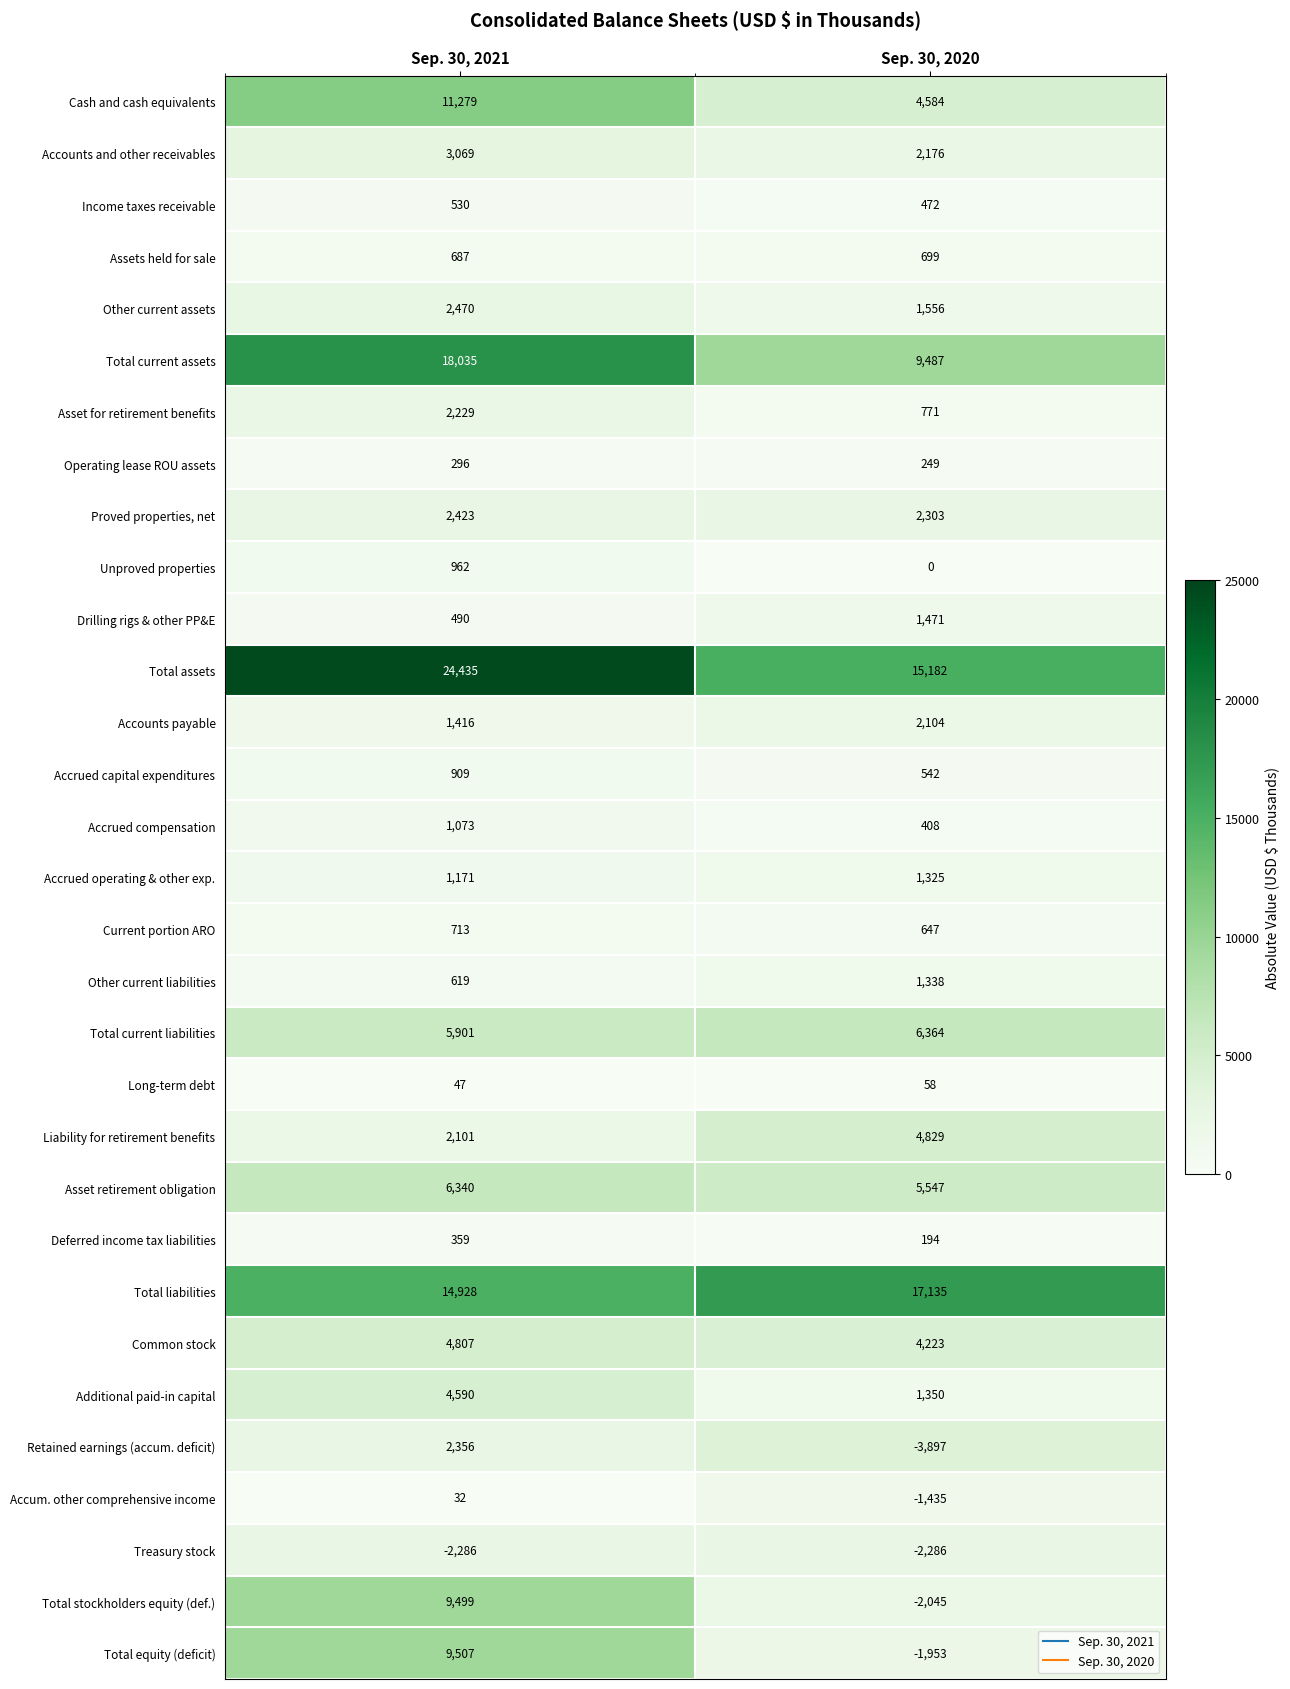

Which label corresponds to the largest value in the chart?

Sep. 30, 2021